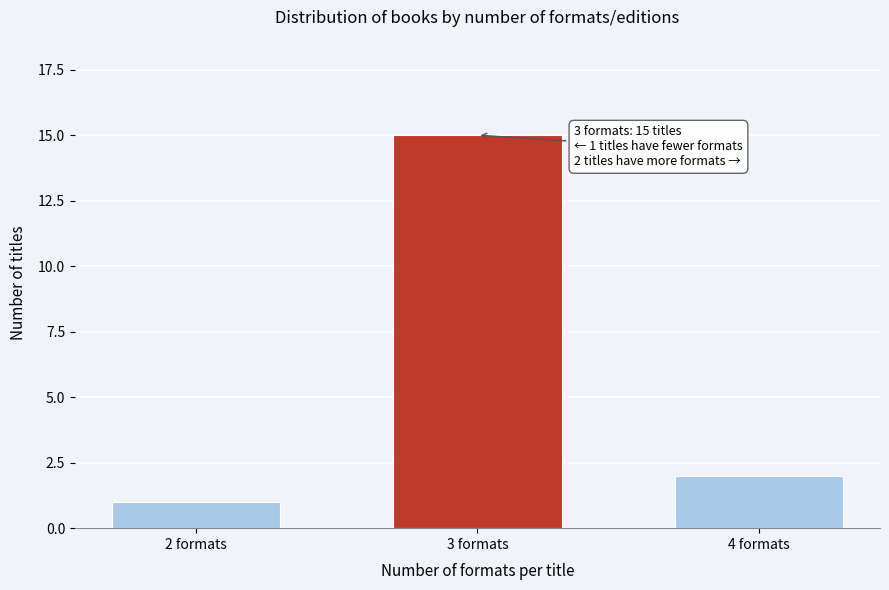

Reading left to right, list all the values displayed in this chart.

1	15	2